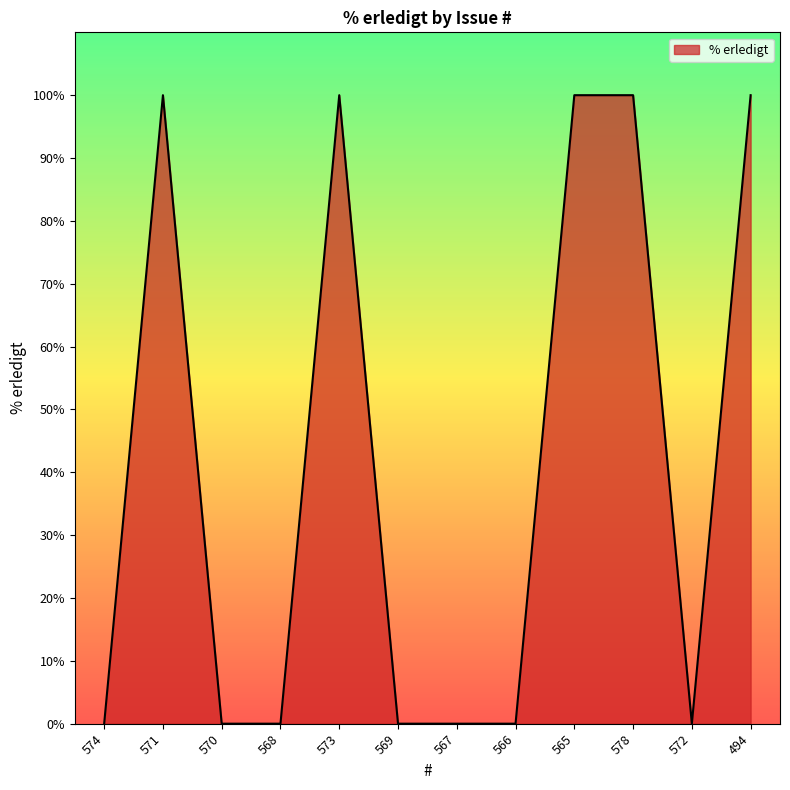

What position from the right is 569?

7